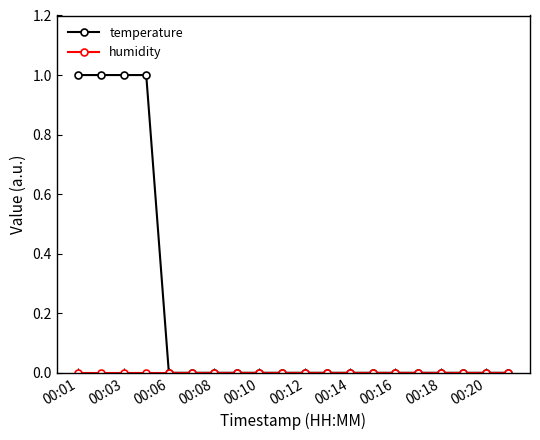

Count the number of categories in the chart.

20